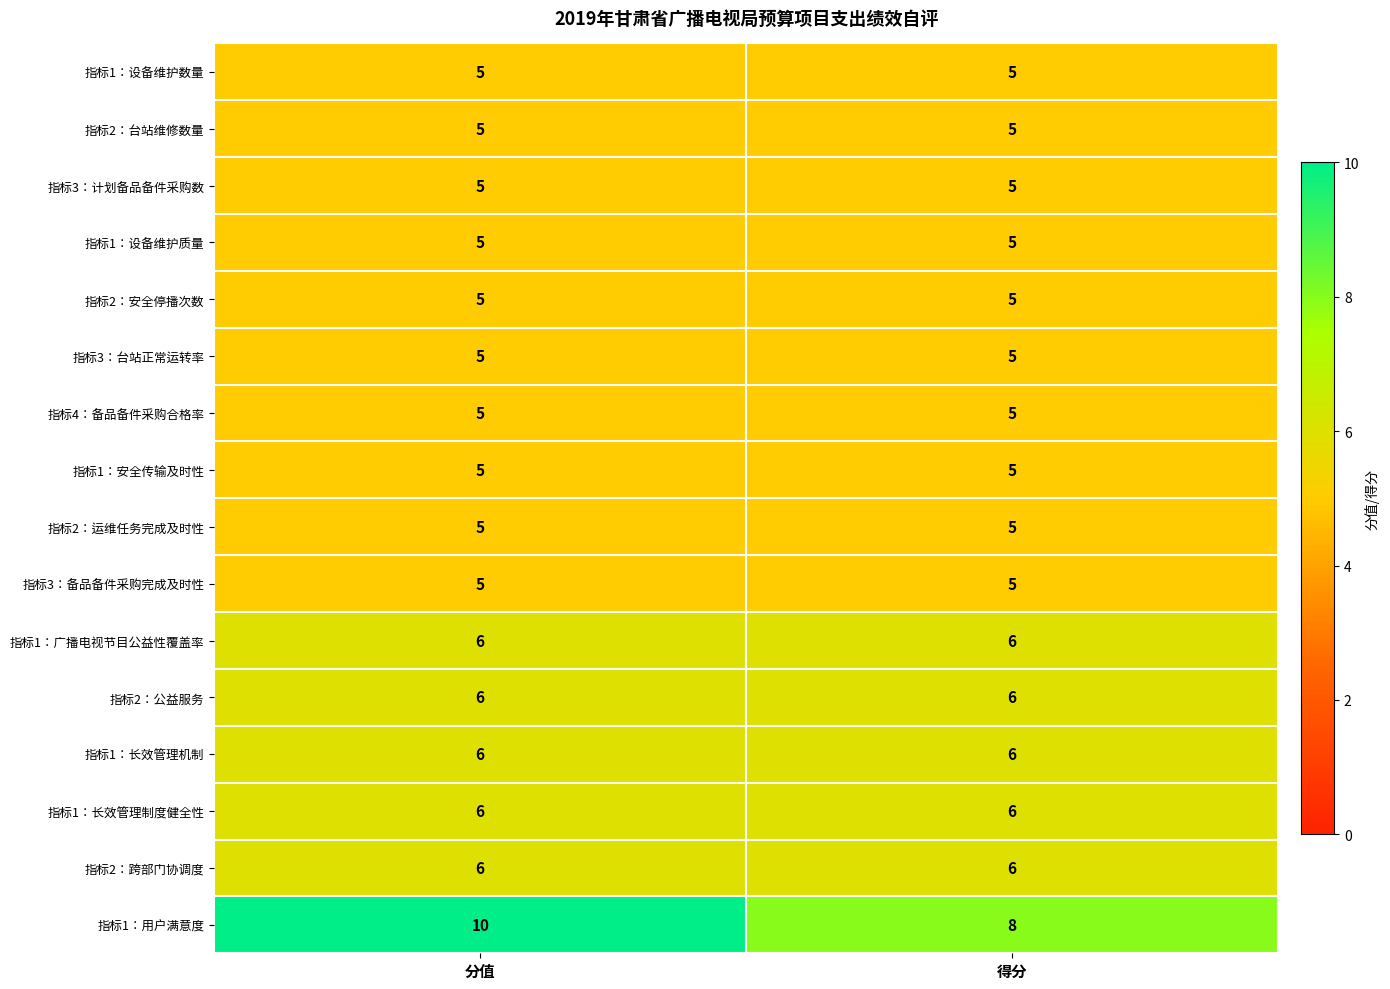

True or false: 指标1：广播电视节目公益性覆盖率 has a value of 6 at 得分.

True